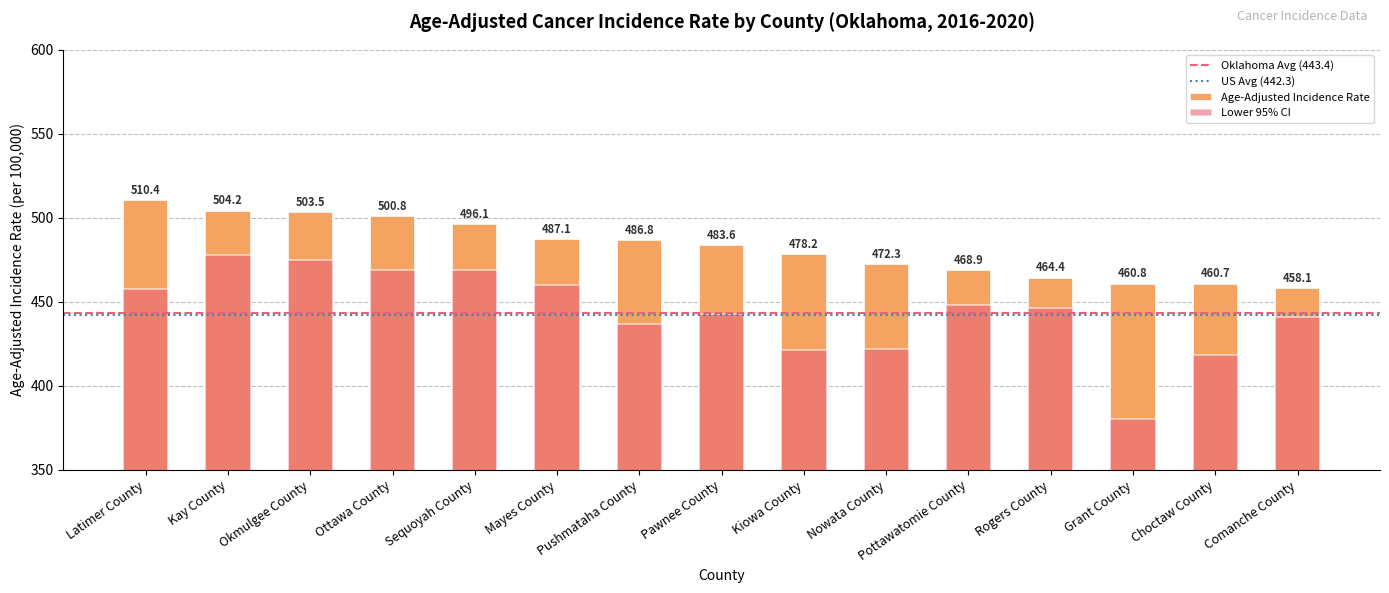

Is the value of Lower 95% CI at Comanche County greater than the value of Age-Adjusted Incidence Rate at Okmulgee County?

No